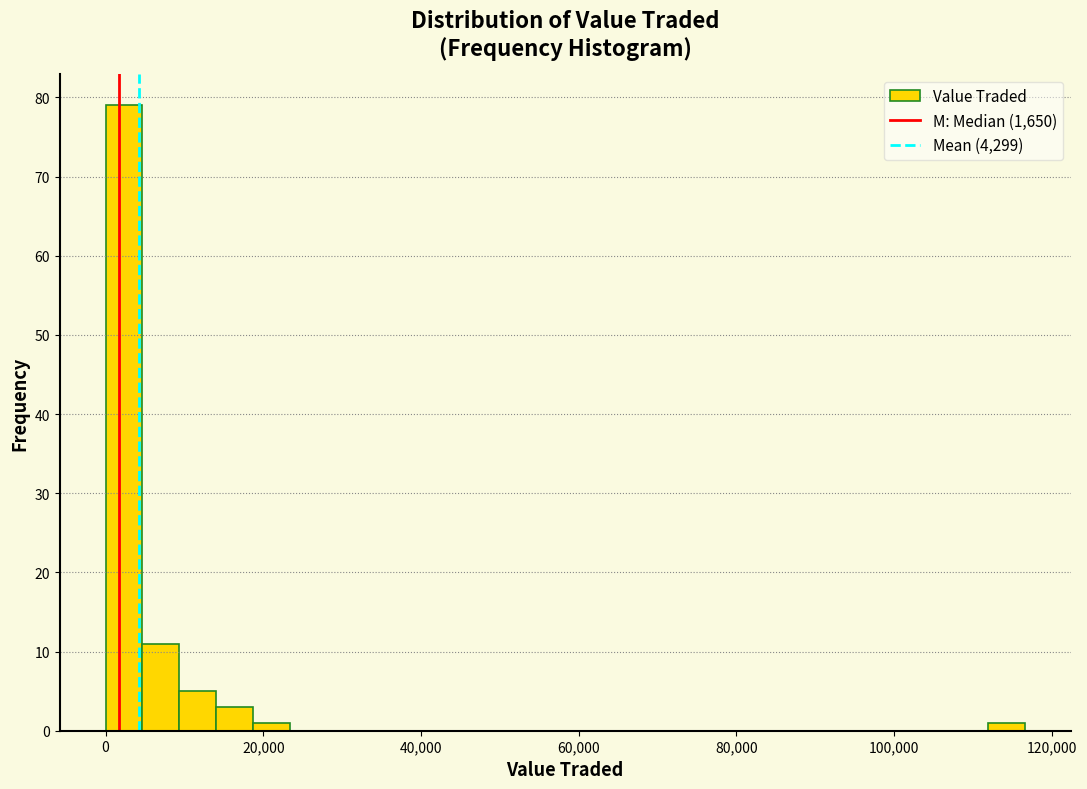

Around what value on the x-axis is the tallest bar? Give the approximate position of its centre, as read against the axis.

2000